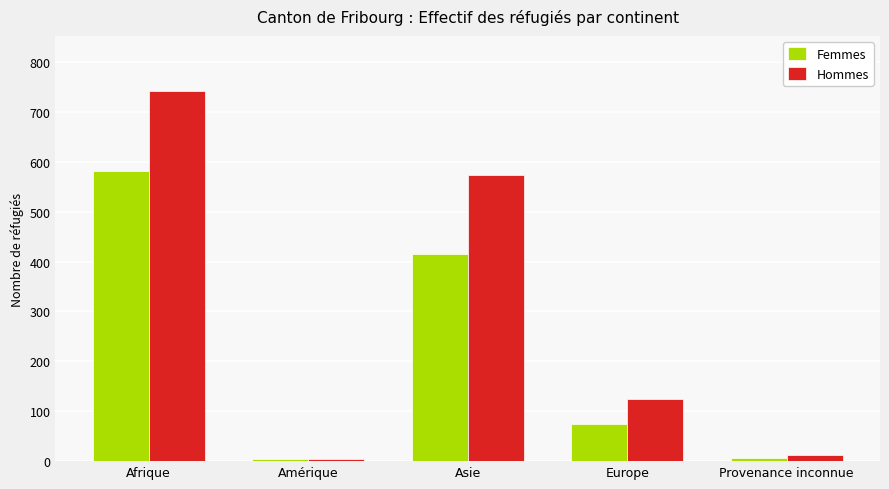

What value does the Femmes series have at Provenance inconnue?

7